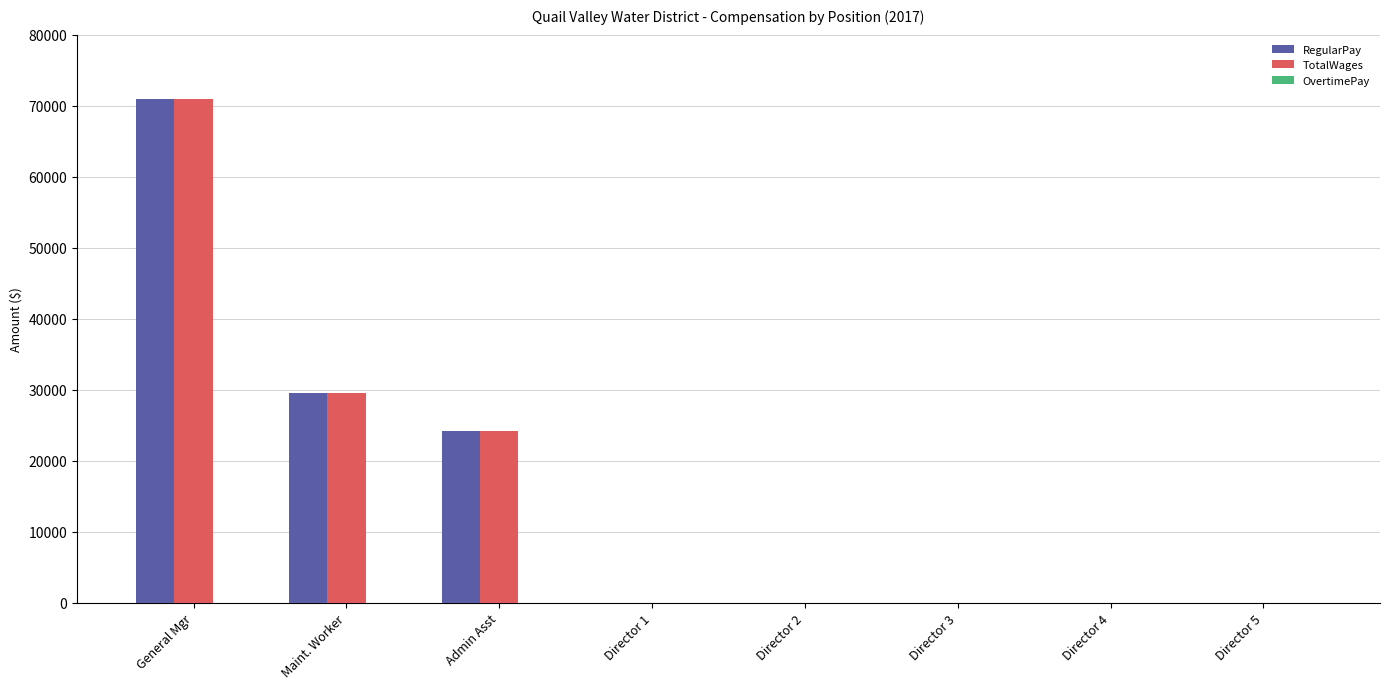

Which label corresponds to the largest value in the chart?

General Mgr